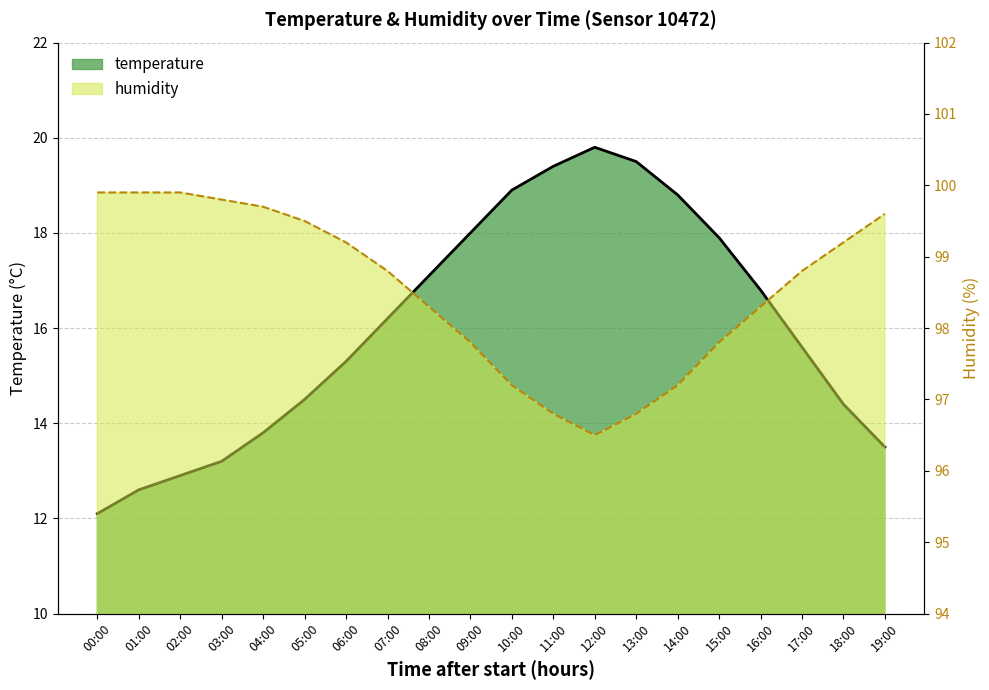

True or false: humidity and temperature cross at least once.

False